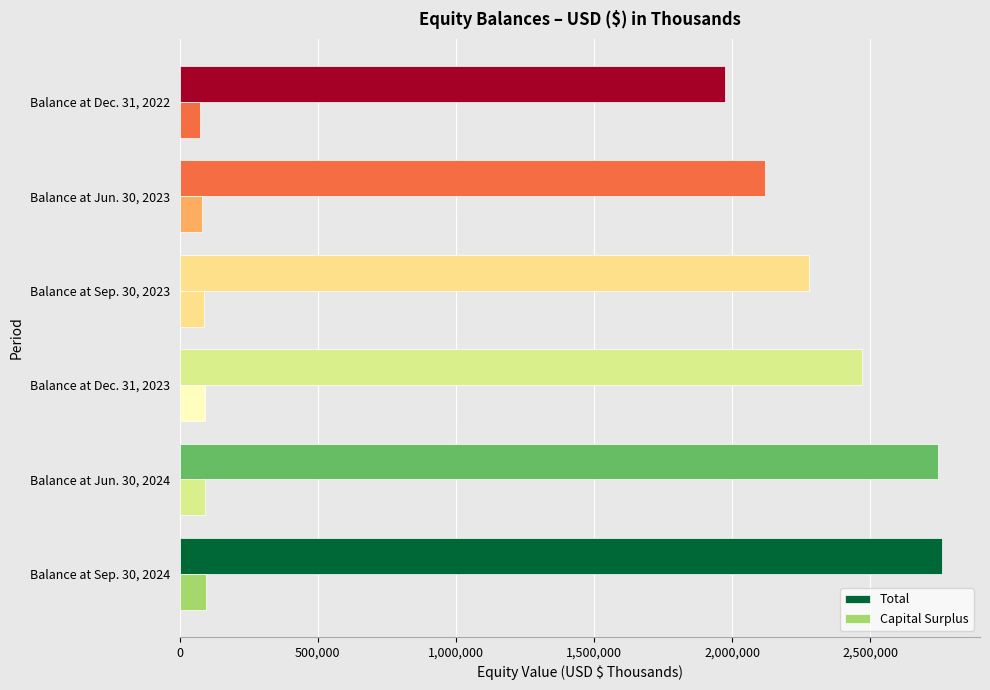

How many categories are shown in the chart?

6